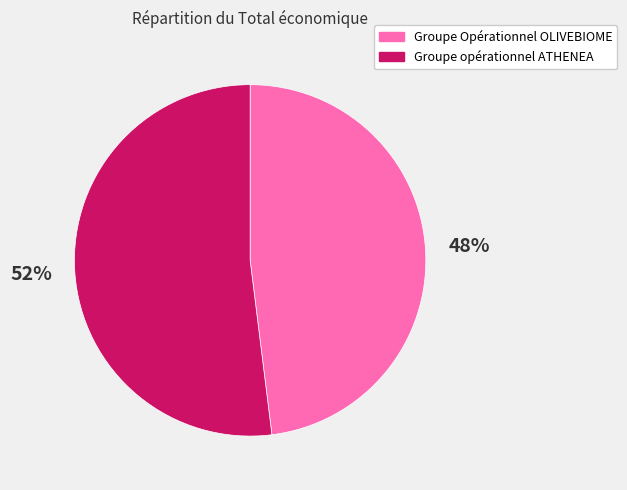

Combined, do Groupe opérationnel ATHENEA and Groupe Opérationnel OLIVEBIOME account for over 50%?

Yes